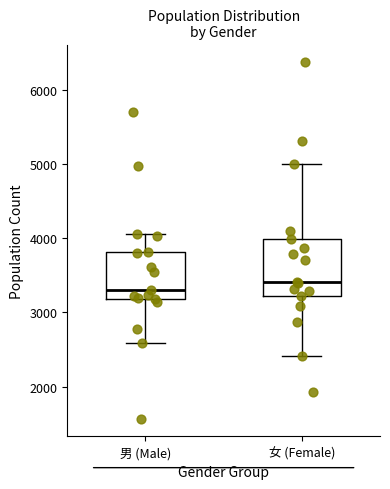

Reading left to right, read every box against the y-axis: the position of its median line, the range the box covers, and the ends of its whiskers. The values are not printed on the chart, so give them approximately, as read against the axis.

男 (Male): median 3300, box 3200 to 3800, whiskers 2600 to 4100
女 (Female): median 3400, box 3200 to 4000, whiskers 2400 to 5000